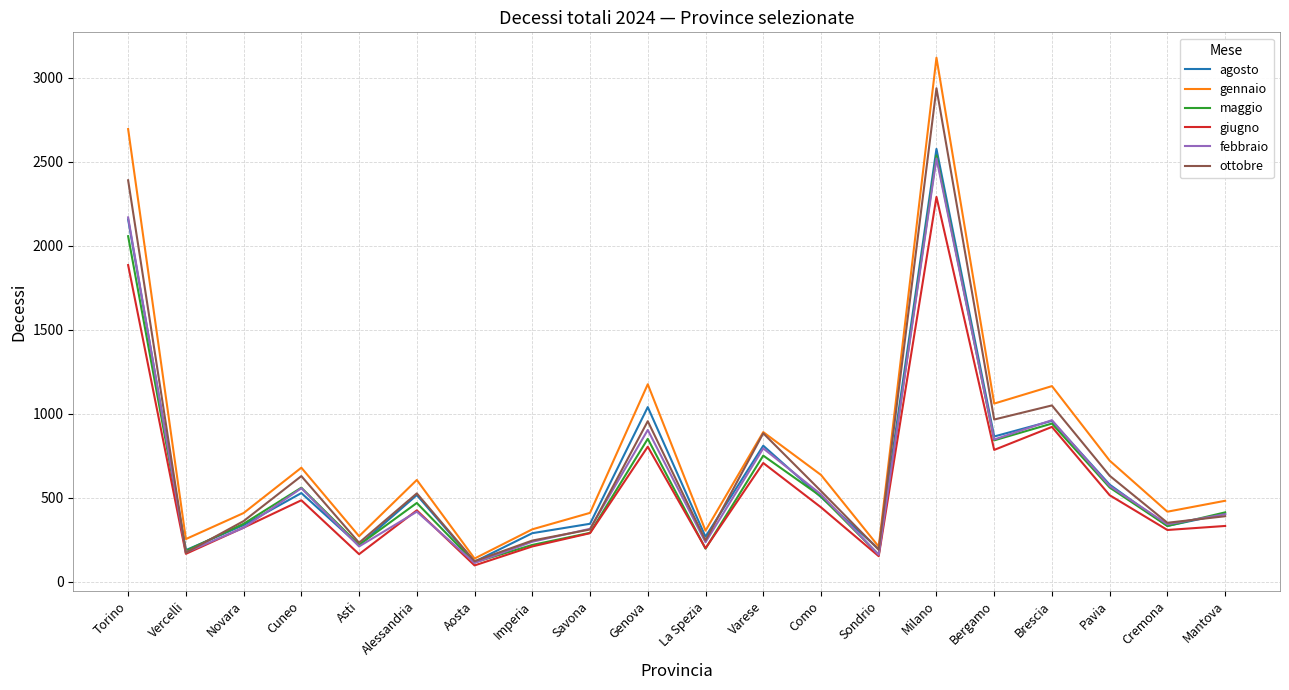

Read the agosto value at Imperia, to the nearest 50.

300